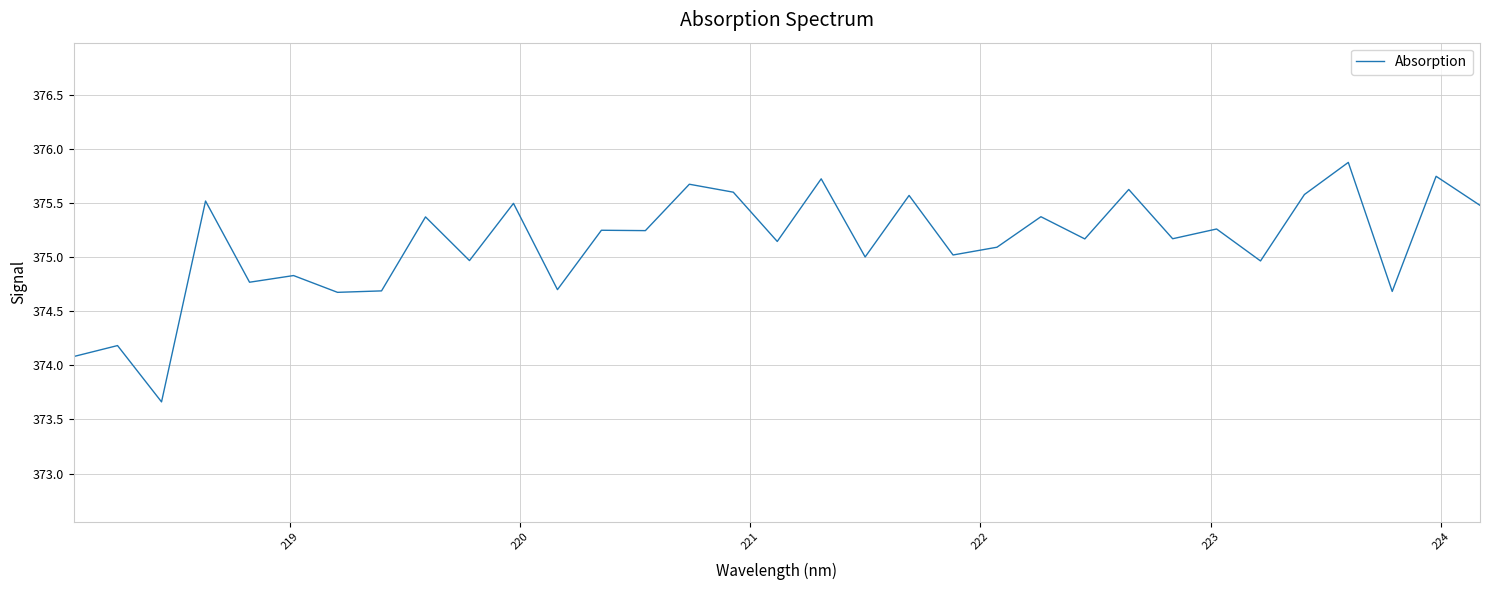

What is the smallest value displayed?

373.7